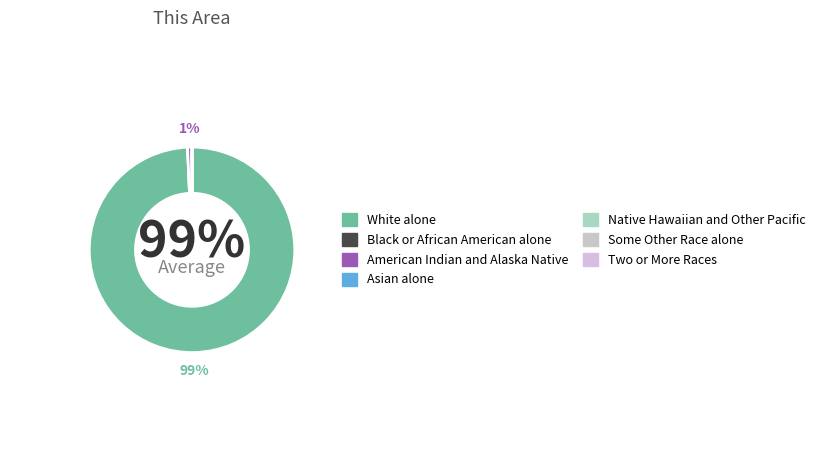

What is the majority slice?

White alone